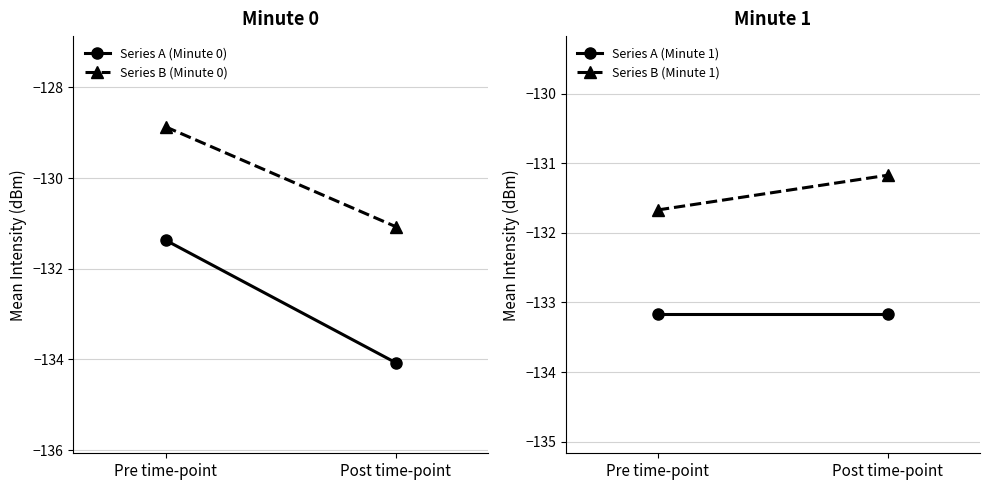

The value of Series B (Minute 1) at Post time-point is -87.0. True or false?

False